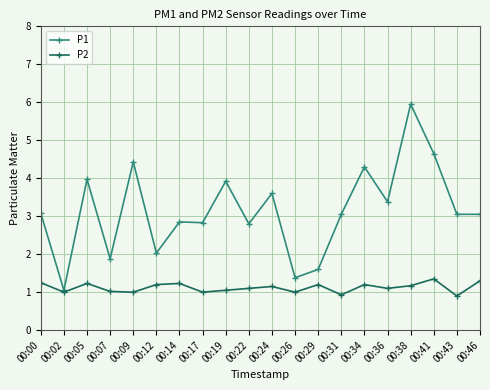

Where is the first local maximum for P2?

00:05